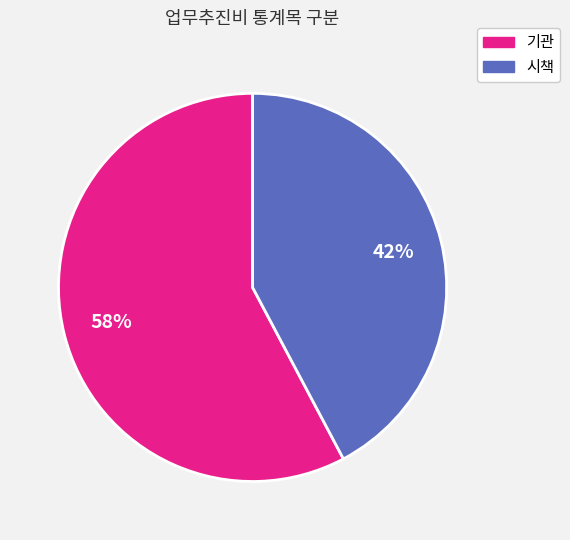

What percentage is the 기관 slice, to the nearest percent?

58%